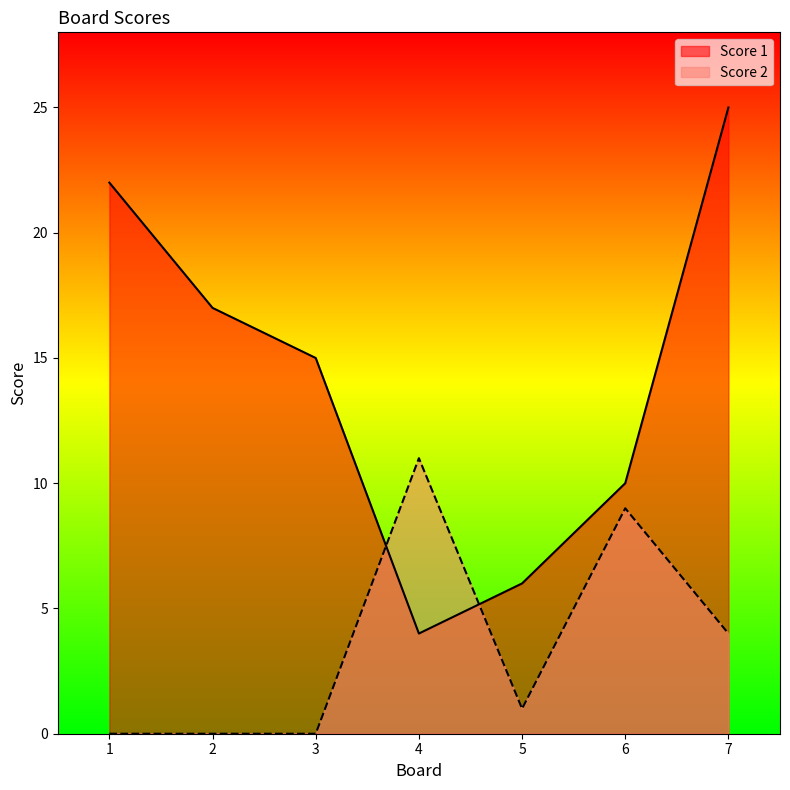

List the series in order of their overall mean, lowest first.

Score 2, Score 1